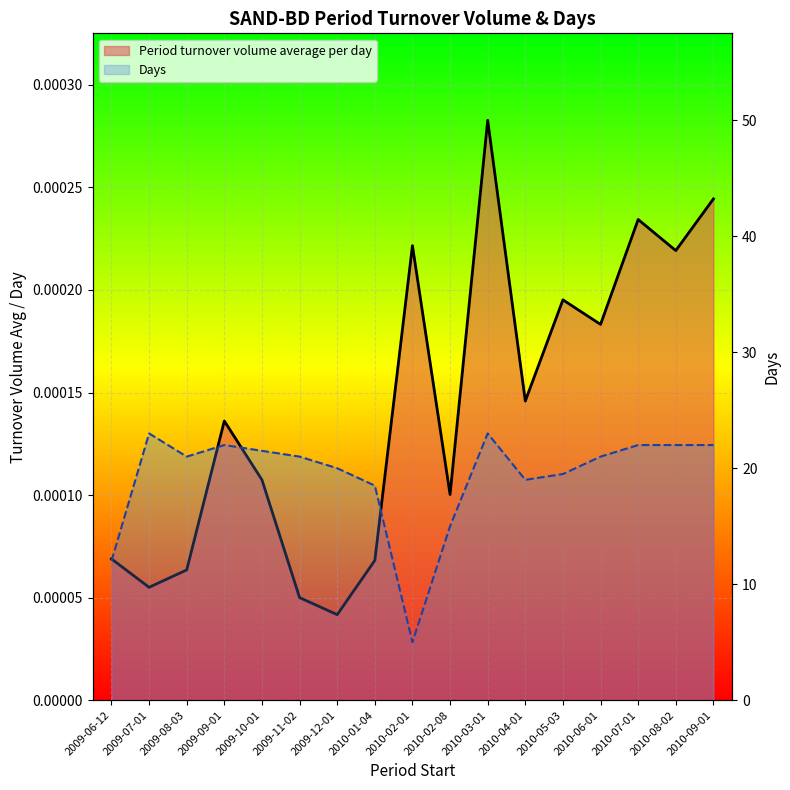

Between 2010-03-01 and 2010-09-01, which is larger?

2010-03-01